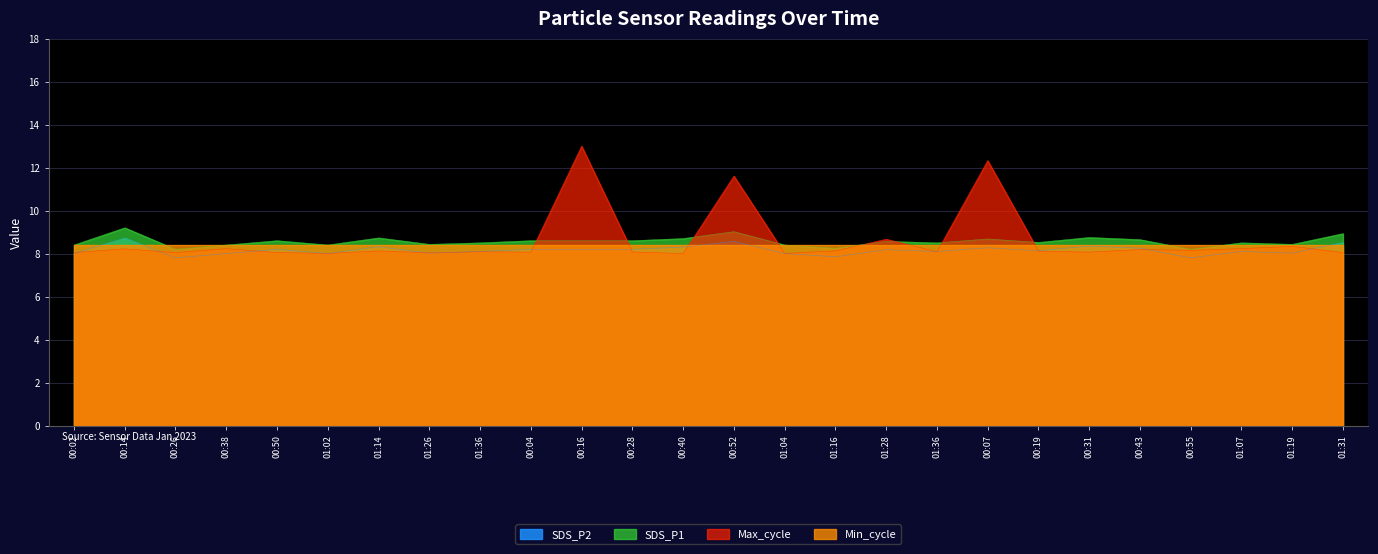

After their last crossing, which series has the higher values: Max_cycle_norm or SDS_P2?

SDS_P2